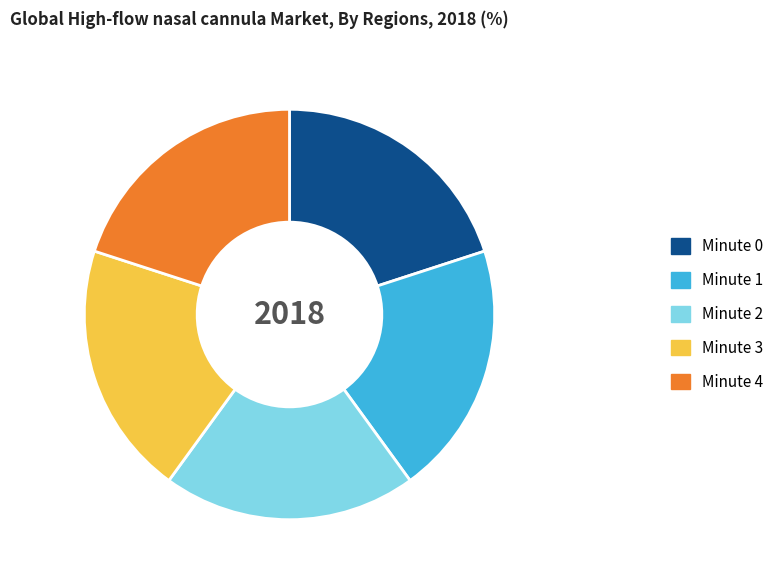

Is Minute 4 the majority of the pie?

No